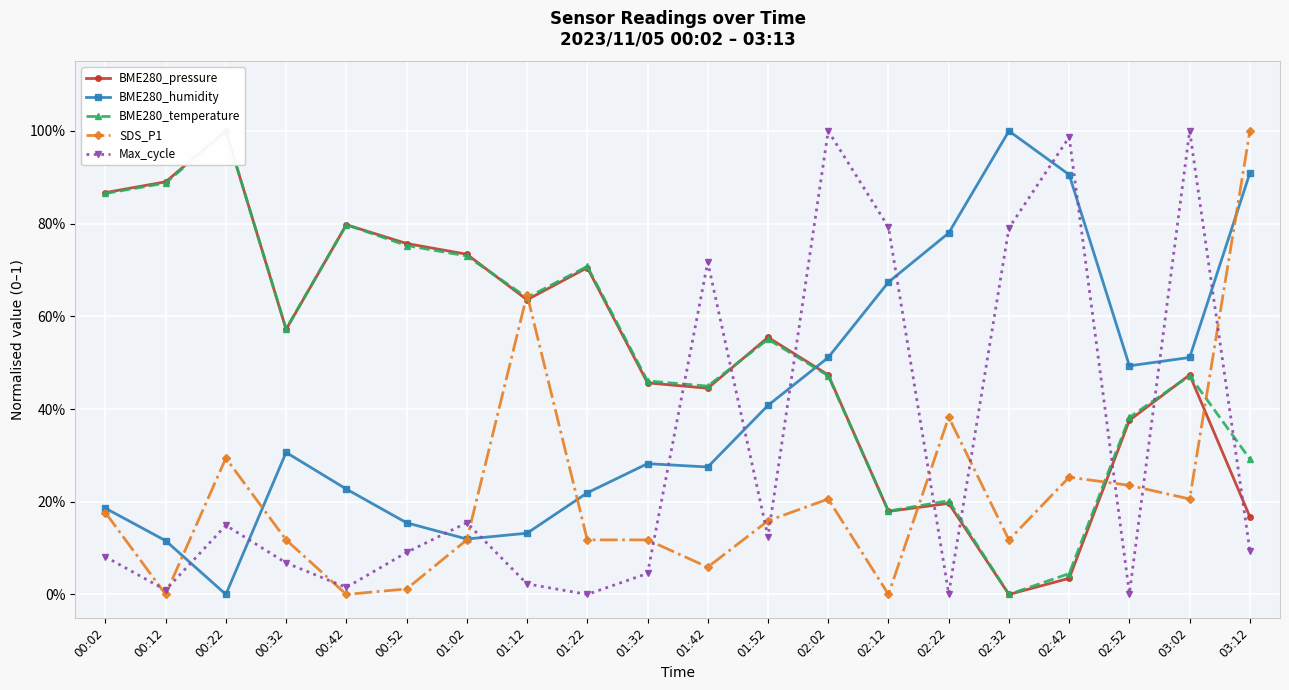

Which category has the lowest value across all series?

02:32